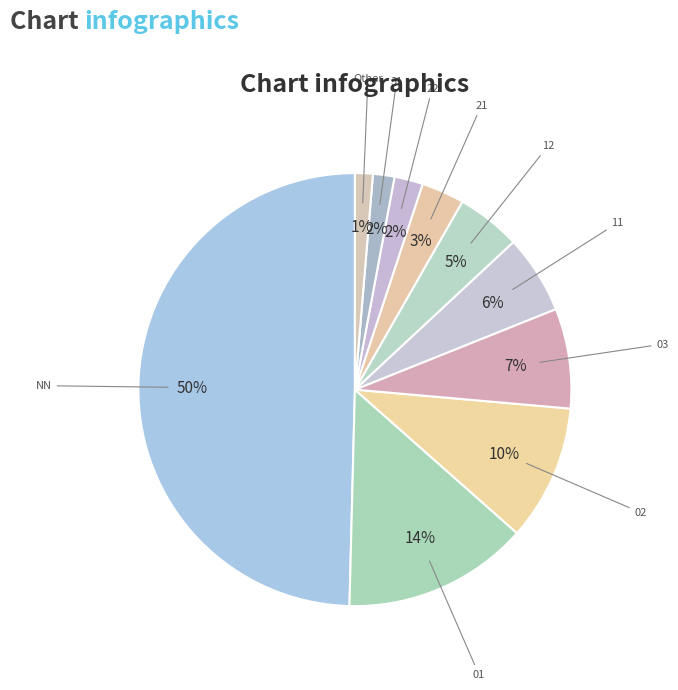

Rank the categories by value from lowest to highest.

Other, 31, 22, 21, 12, 11, 03, 02, 01, NN